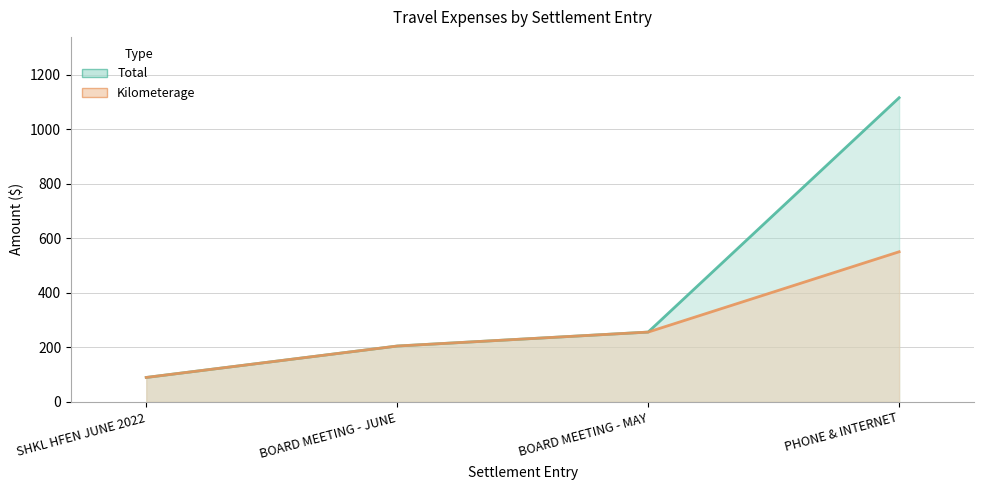

How many distinct data groups are displayed?

2